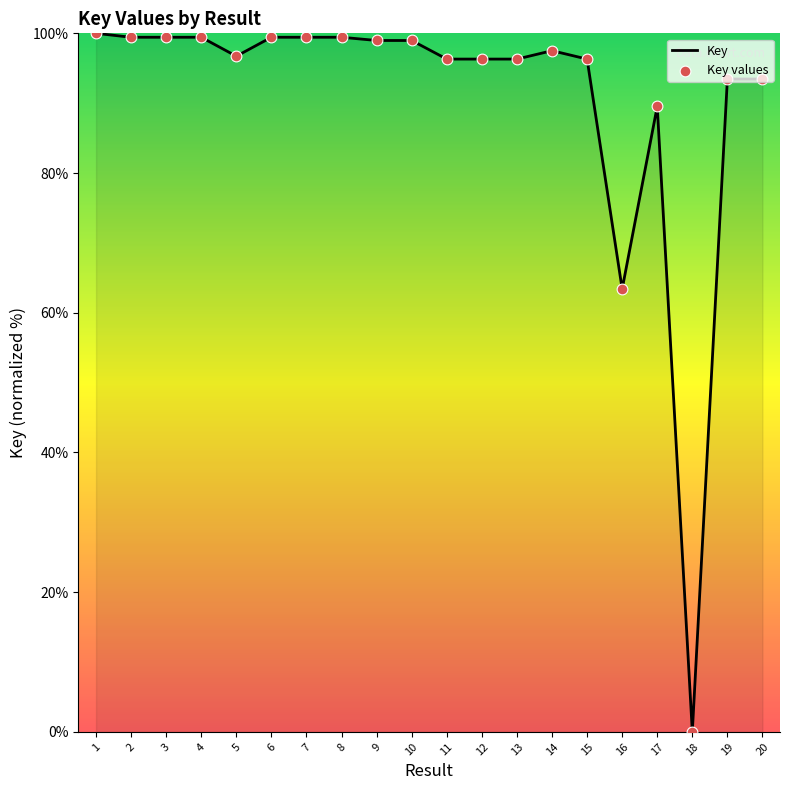

True or false: the data shows 99.4 at 8.

True